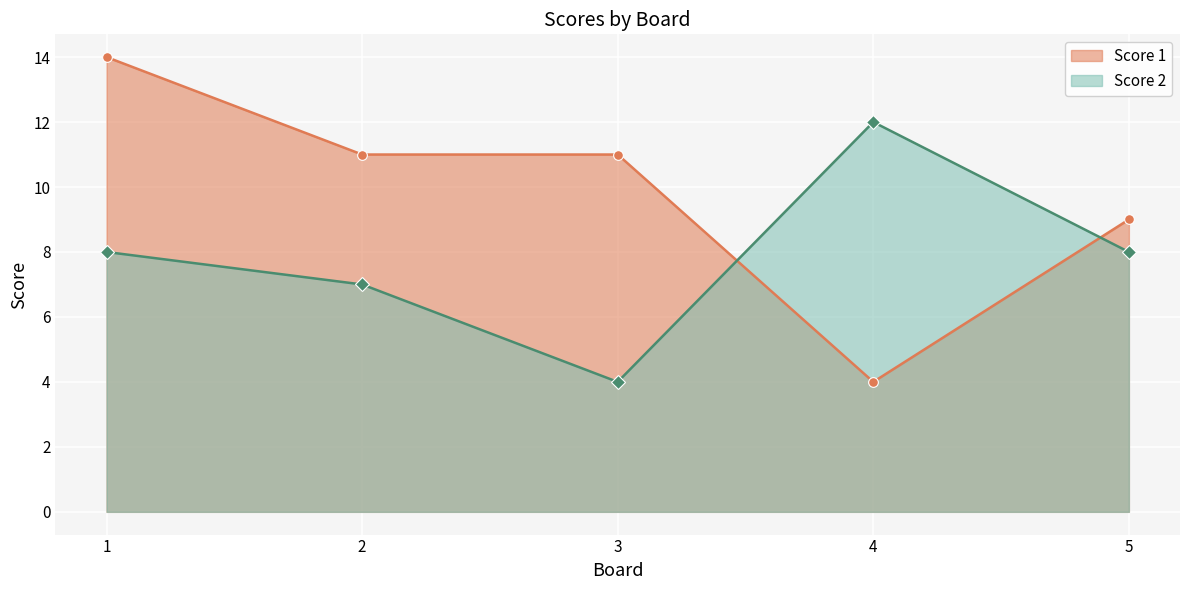

Rank the series at 4 from highest to lowest value.

Score 2, Score 1